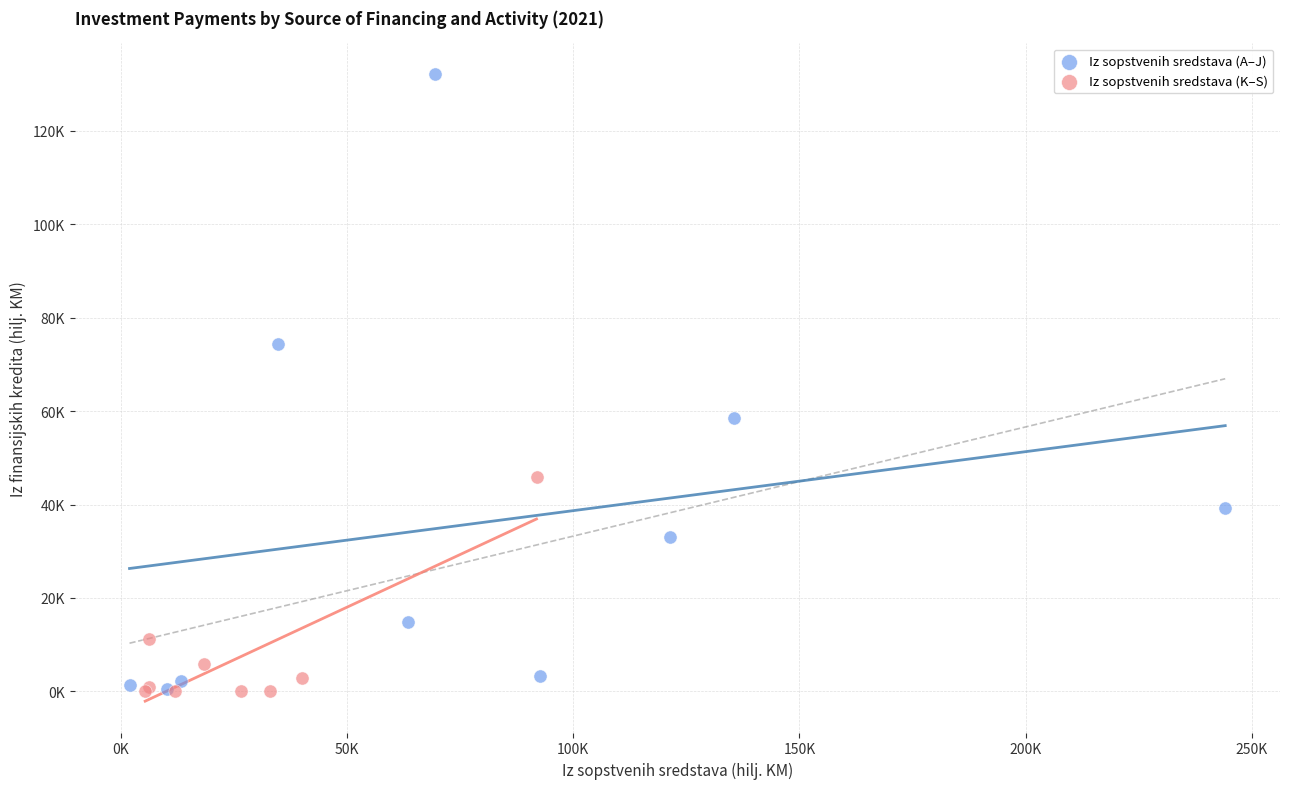

Which series contains the highest Y value?

Iz sopstvenih sredstava (A–J)